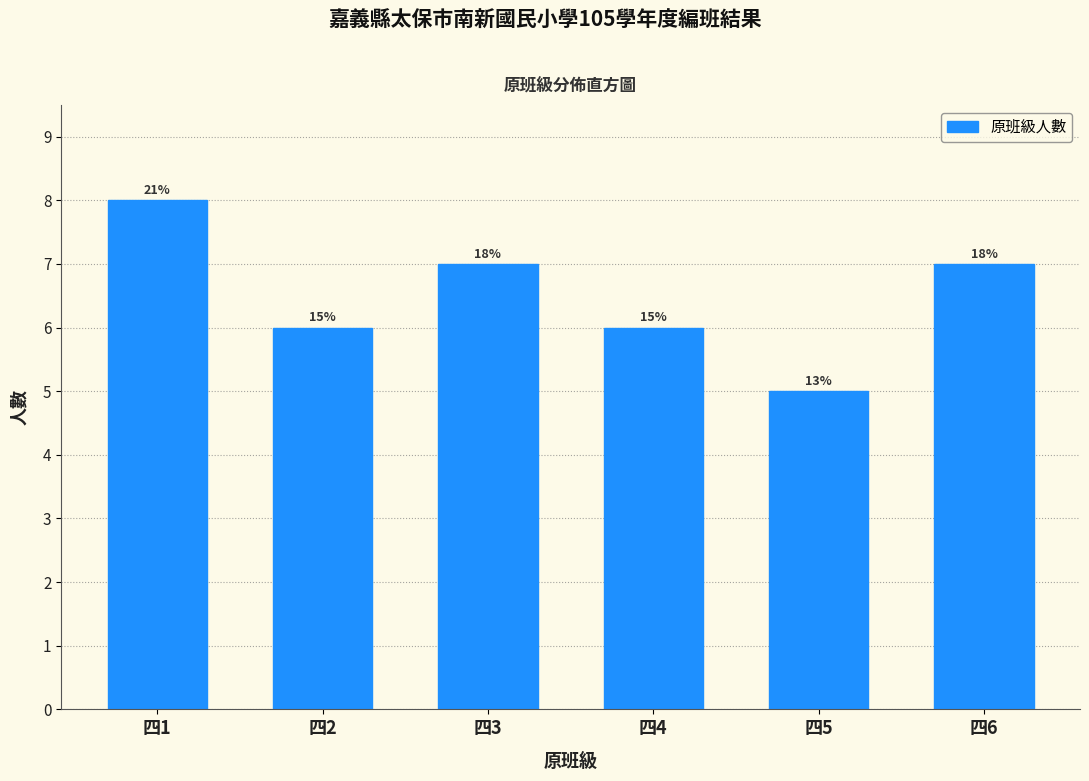

How many bars are there in total?

6